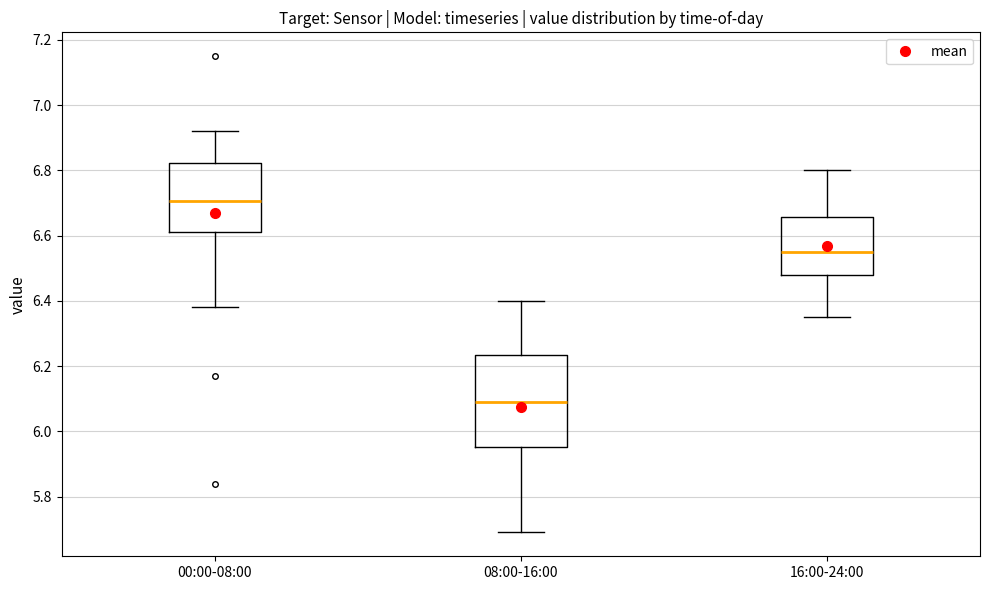

Reading left to right, read every box against the y-axis: the position of its median line, the range the box covers, and the ends of its whiskers. The values are not printed on the chart, so give them approximately, as read against the axis.

00:00-08:00: median 6.70, box 6.62 to 6.82, whiskers 6.38 to 6.92
08:00-16:00: median 6.10, box 5.96 to 6.24, whiskers 5.70 to 6.40
16:00-24:00: median 6.56, box 6.48 to 6.66, whiskers 6.36 to 6.80